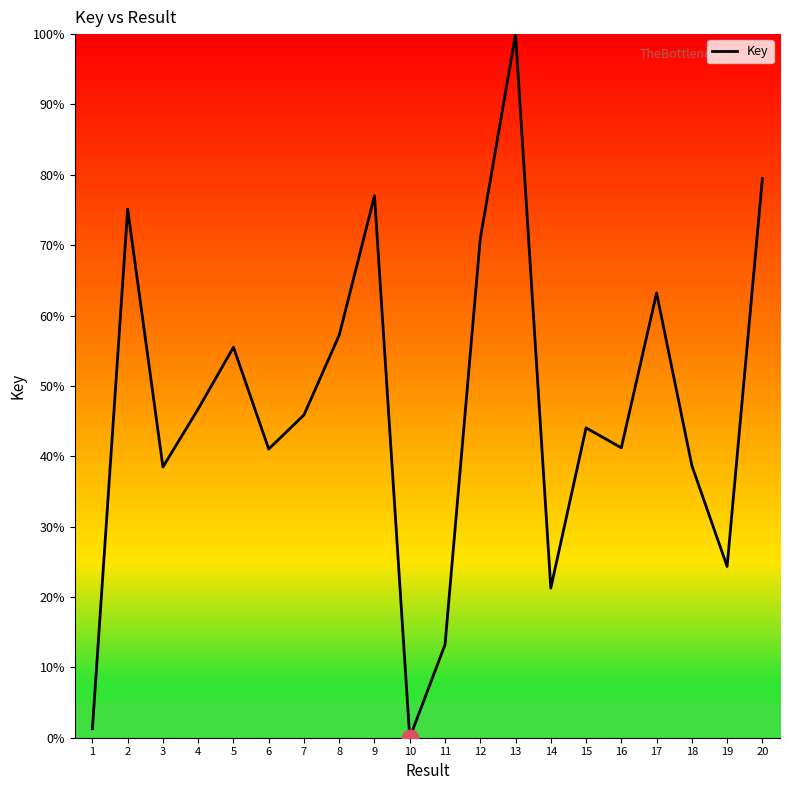

The value at 3 is 24.4. True or false?

False